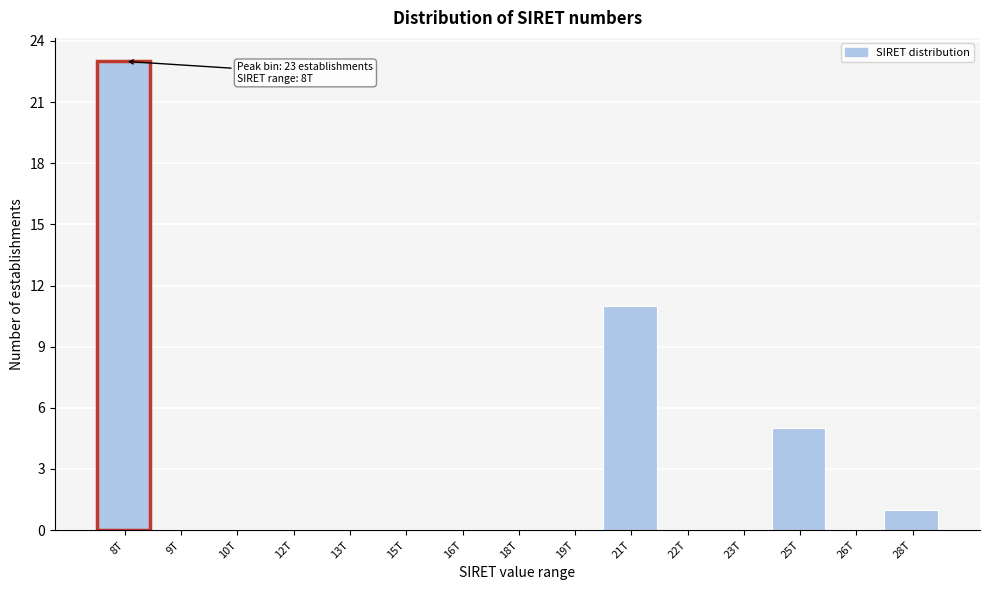

Reading right to left, extract all data points from this chart.

28T=1	26T=0	25T=5	23T=0	22T=0	21T=11	19T=0	18T=0	16T=0	15T=0	13T=0	12T=0	10T=0	9T=0	8T=23